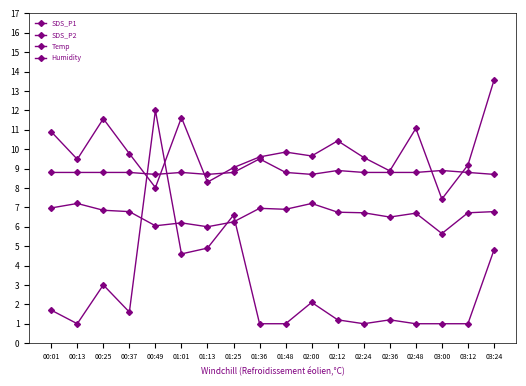

Which series has the largest total across all categories?

SDS_P1